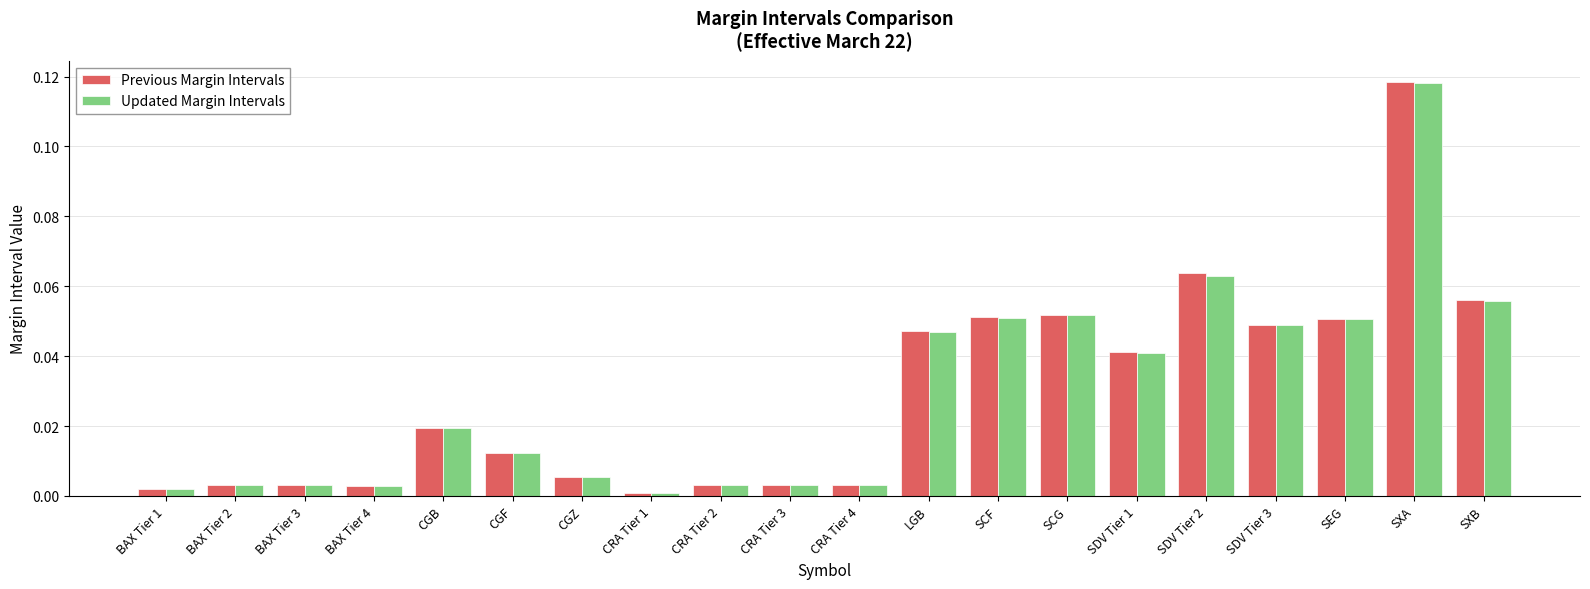

True or false: Updated Margin Intervals has a value of 0.0 at BAX Tier 1.

True